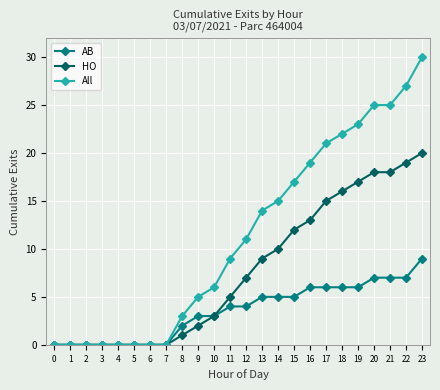

At which label does HO reach its peak?

23